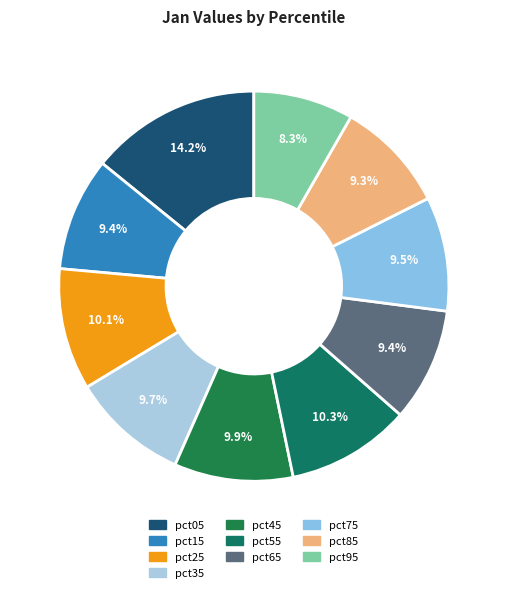

Which category has the smallest portion of the pie?

pct95